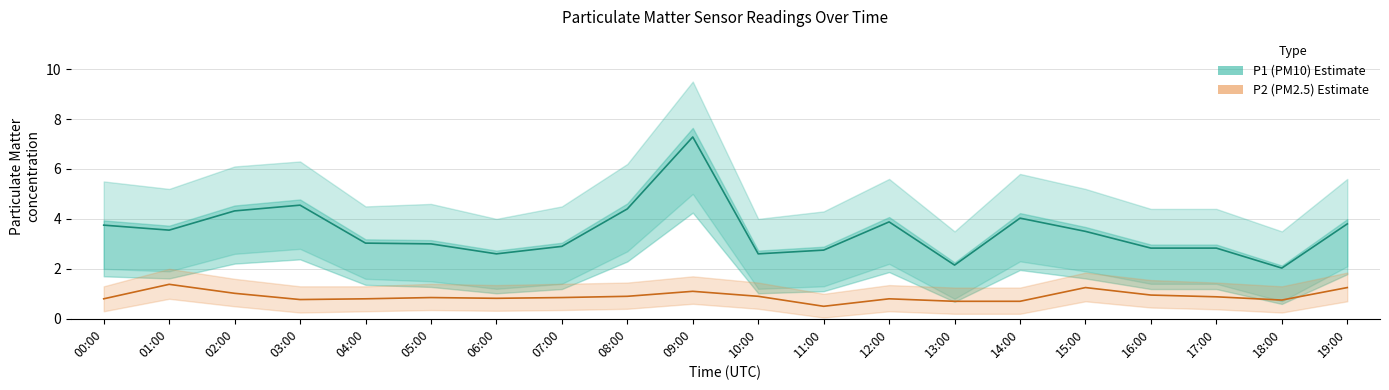

Reading left to right, list all the values displayed in this chart.

P1 (PM10): 00:00=3.8	01:00=3.5	02:00=4.3	03:00=4.5	04:00=3.0	05:00=3.0	06:00=2.6	07:00=2.9	08:00=4.4	09:00=7.3	10:00=2.6	11:00=2.8	12:00=3.9	13:00=2.1	14:00=4.0	15:00=3.5	16:00=2.8	17:00=2.8	18:00=2.0	19:00=3.8
P2 (PM2.5): 00:00=0.8	01:00=1.4	02:00=1.0	03:00=0.8	04:00=0.8	05:00=0.8	06:00=0.8	07:00=0.8	08:00=0.9	09:00=1.1	10:00=0.9	11:00=0.5	12:00=0.8	13:00=0.7	14:00=0.7	15:00=1.2	16:00=0.9	17:00=0.9	18:00=0.8	19:00=1.2